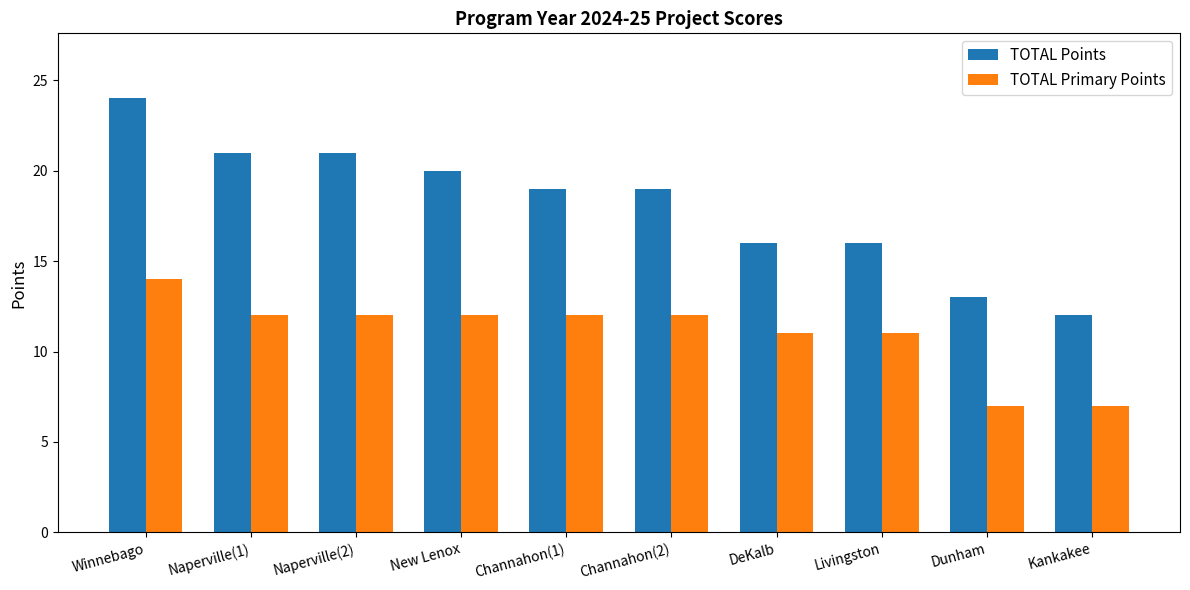

Are the bars grouped side by side (vs. stacked)?

Yes